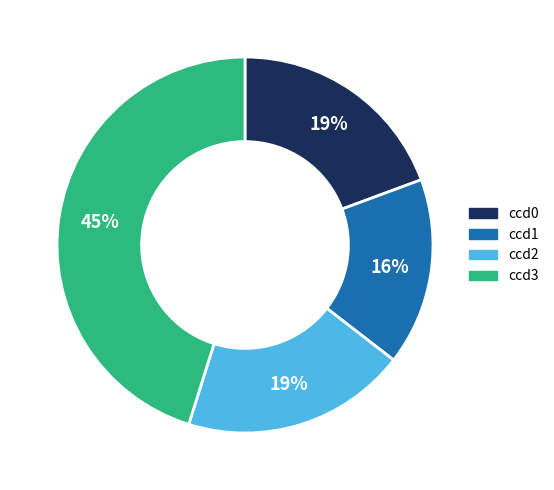

Which slice is the smallest?

ccd1